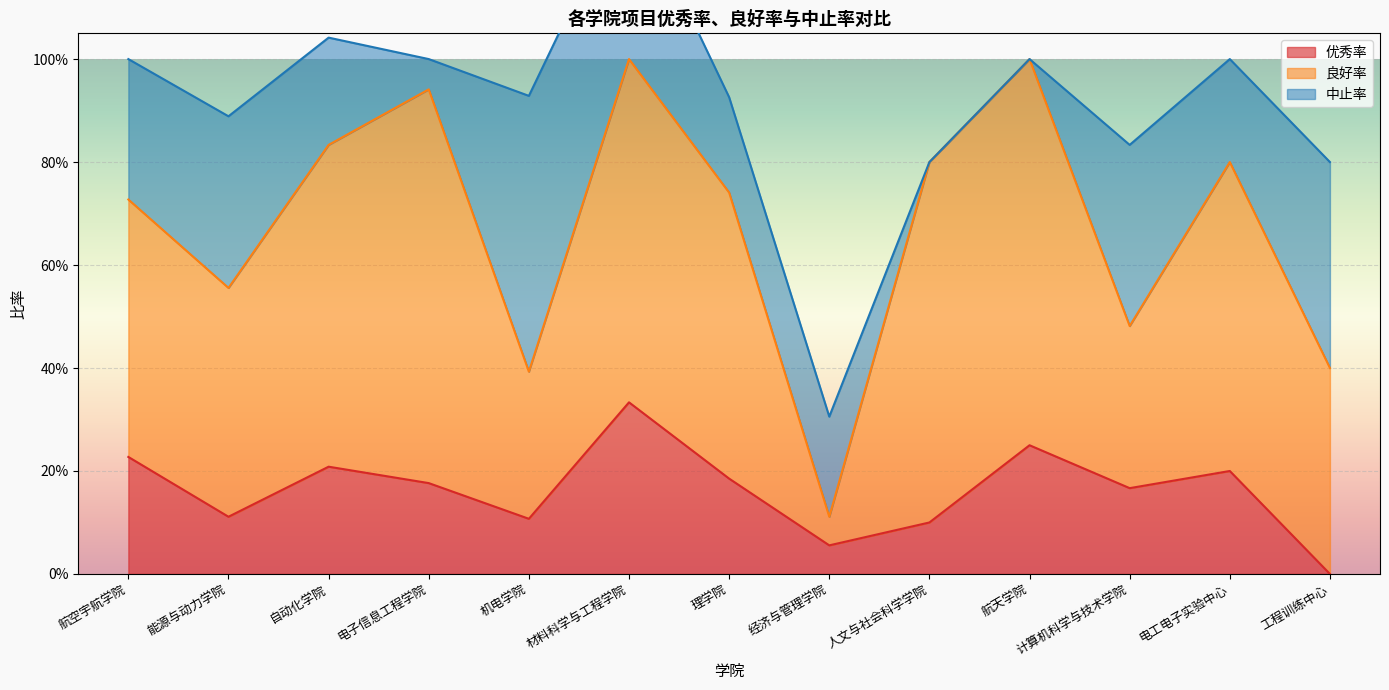

Reading left to right, what are all the values shown in this chart?

优秀率: 航空宇航学院=0.2	能源与动力学院=0.1	自动化学院=0.2	电子信息工程学院=0.2	机电学院=0.1	材料科学与工程学院=0.3	理学院=0.2	经济与管理学院=0.1	人文与社会科学学院=0.1	航天学院=0.2	计算机科学与技术学院=0.2	电工电子实验中心=0.2	工程训练中心=0.0
良好率: 航空宇航学院=0.5	能源与动力学院=0.4	自动化学院=0.6	电子信息工程学院=0.8	机电学院=0.3	材料科学与工程学院=0.7	理学院=0.6	经济与管理学院=0.1	人文与社会科学学院=0.7	航天学院=0.8	计算机科学与技术学院=0.3	电工电子实验中心=0.6	工程训练中心=0.4
中止率: 航空宇航学院=0.3	能源与动力学院=0.3	自动化学院=0.2	电子信息工程学院=0.1	机电学院=0.5	材料科学与工程学院=0.3	理学院=0.2	经济与管理学院=0.2	人文与社会科学学院=0.0	航天学院=0.0	计算机科学与技术学院=0.4	电工电子实验中心=0.2	工程训练中心=0.4